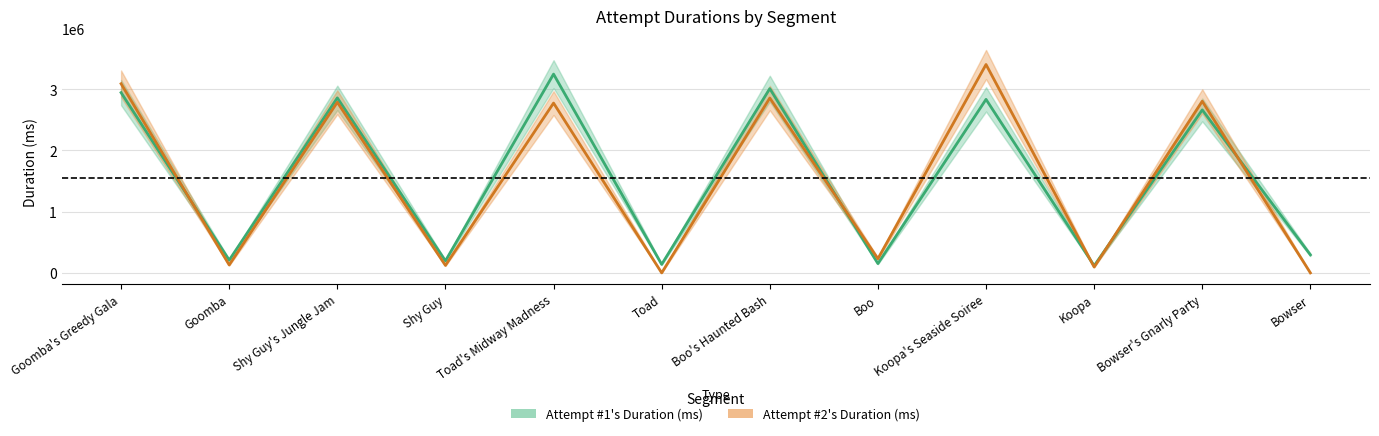

What is the sum of the Attempt #1's Duration (ms) values at Koopa and Toad?

255123